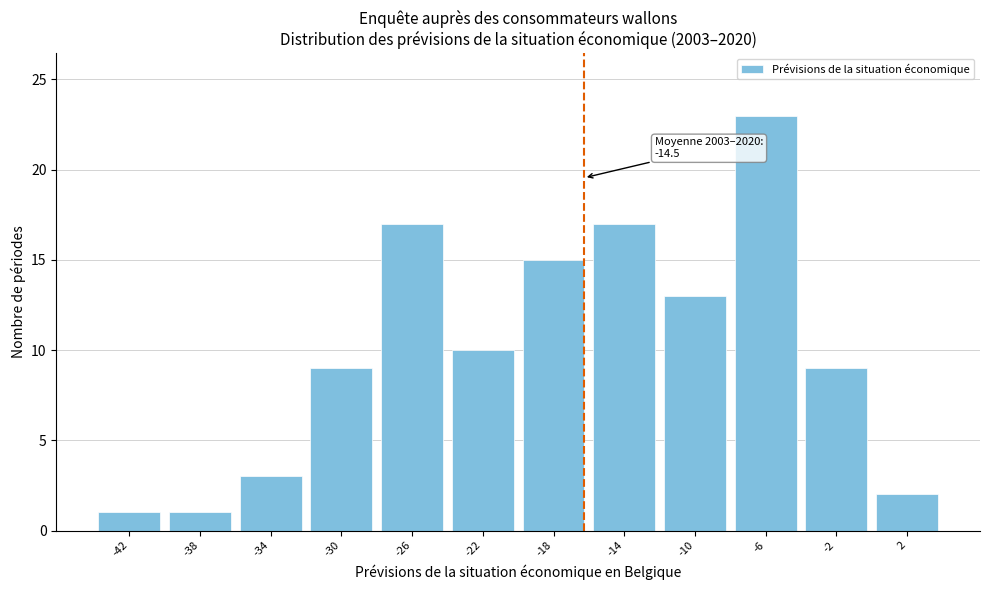

Reading left to right, list all the values displayed in this chart.

-42=1	-38=1	-34=3	-30=9	-26=17	-22=10	-18=15	-14=17	-10=13	-6=23	-2=9	2=2